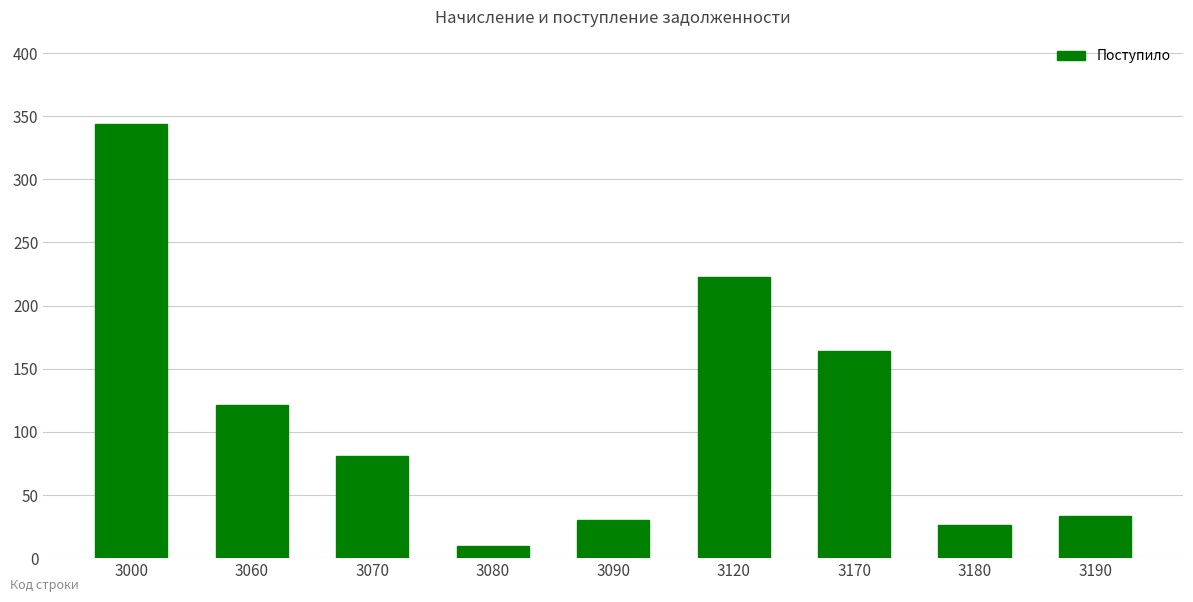

Reading right to left, what are all the values shown in this chart?

33	26	164	223	30	10	81	121	344